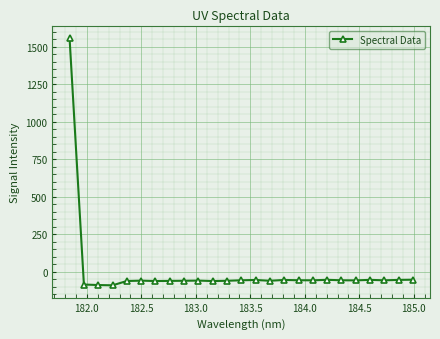

True or false: the data has more than 0 interior local peaks.

True